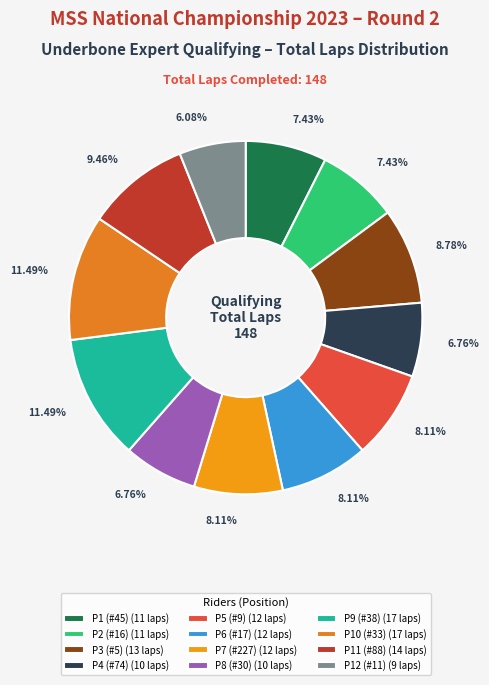

How many slices are in this pie chart?

12